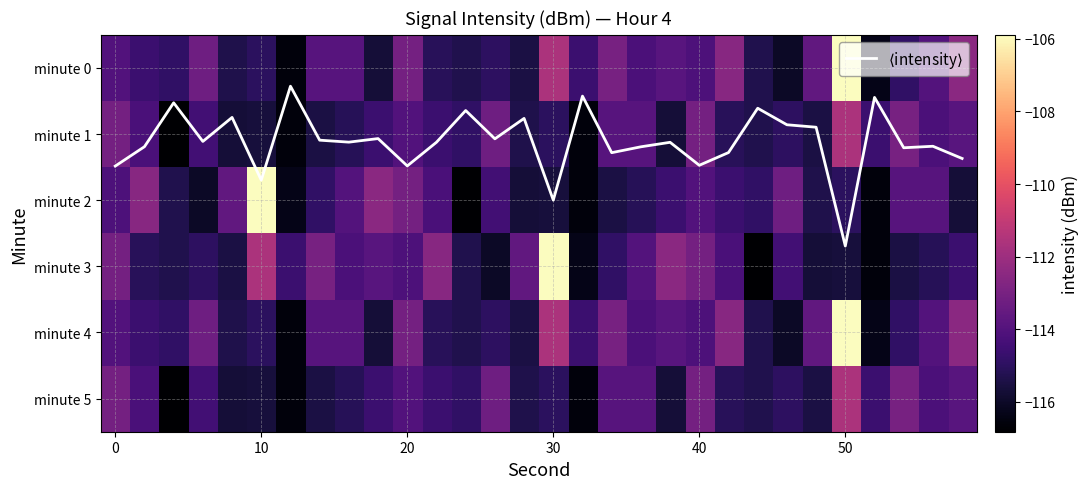

What is the total value across all series at 10?

-684.1